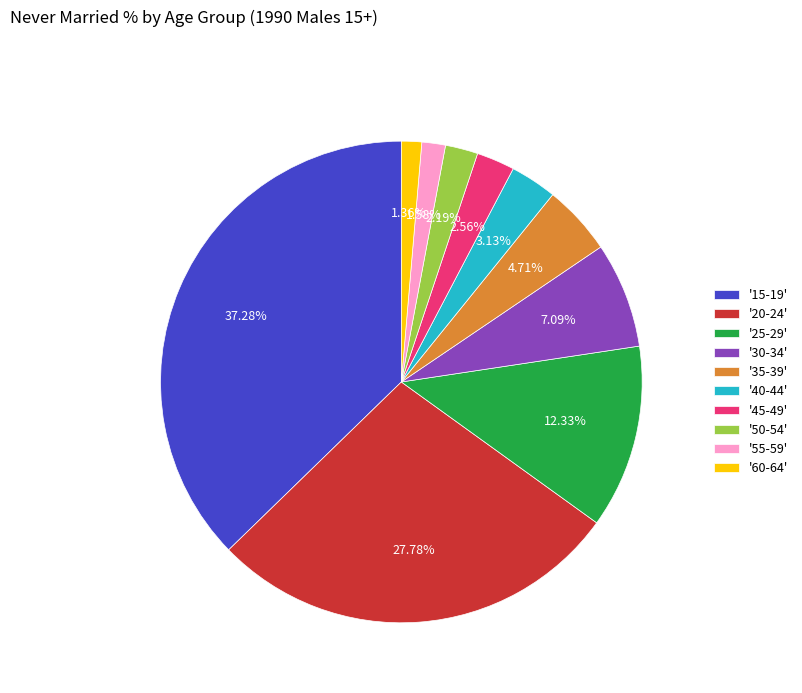

Does '25-29' account for over 50% of the chart?

No